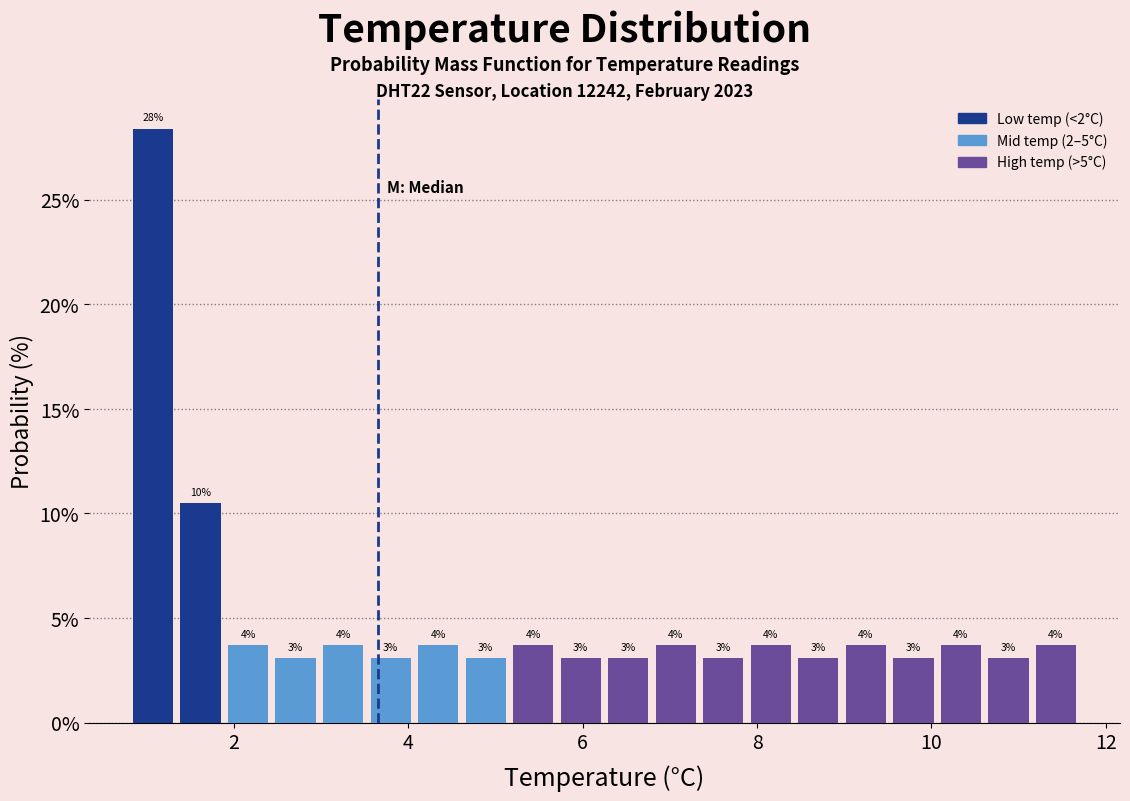

Around what value on the x-axis is the tallest bar? Give the approximate position of its centre, as read against the axis.

1.0